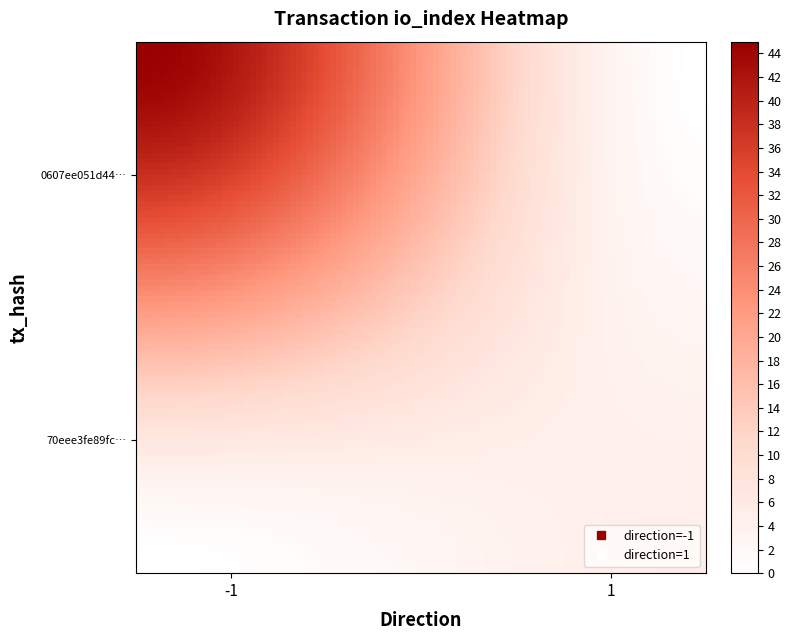

Which series has the widest spread of values?

0607ee051d4476cfcdcde52dd170cb5a608a292